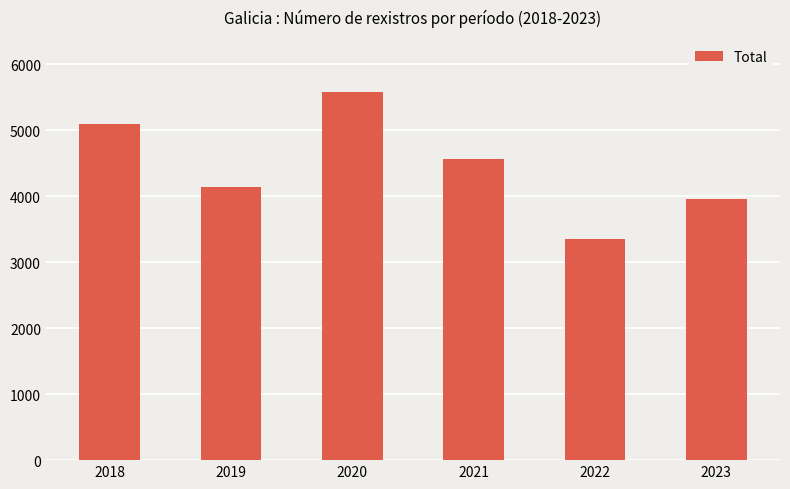

What is the change in value from 2018 to 2023?

-1141